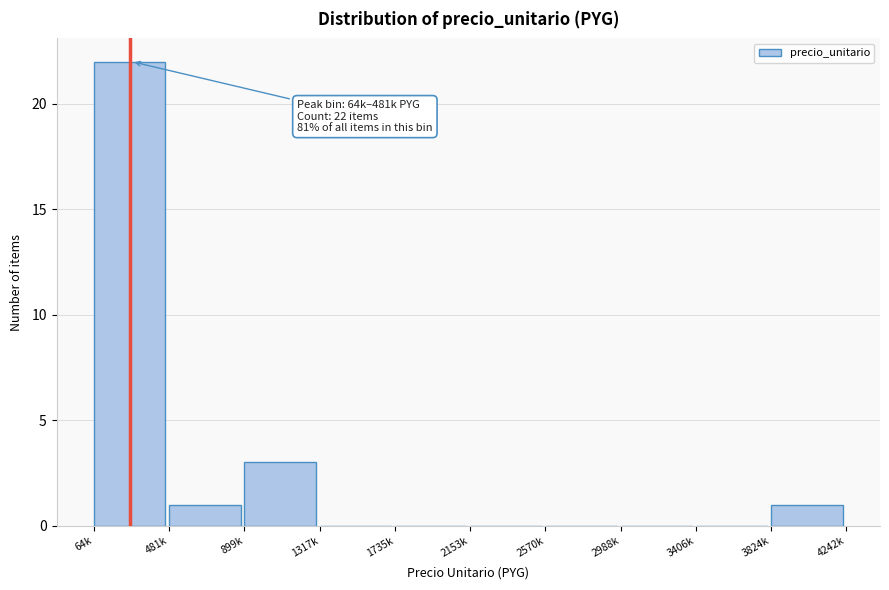

Reading left to right, list all the values displayed in this chart.

64k=22	481k=1	899k=3	1317k=0	1735k=0	2153k=0	2570k=0	2988k=0	3406k=0	3824k=1